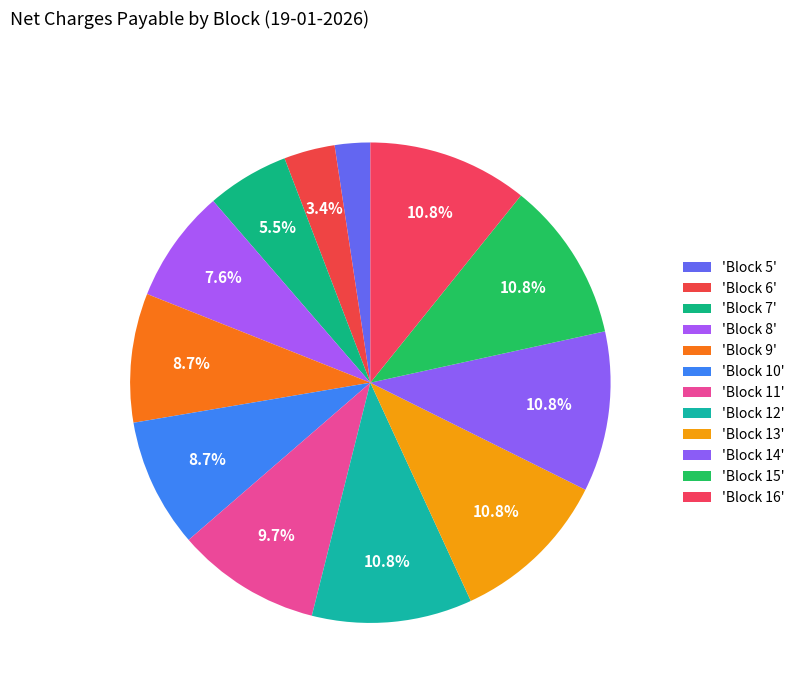

Rank the categories by value from highest to lowest.

Block 12, Block 13, Block 14, Block 15, Block 16, Block 11, Block 9, Block 10, Block 8, Block 7, Block 6, Block 5